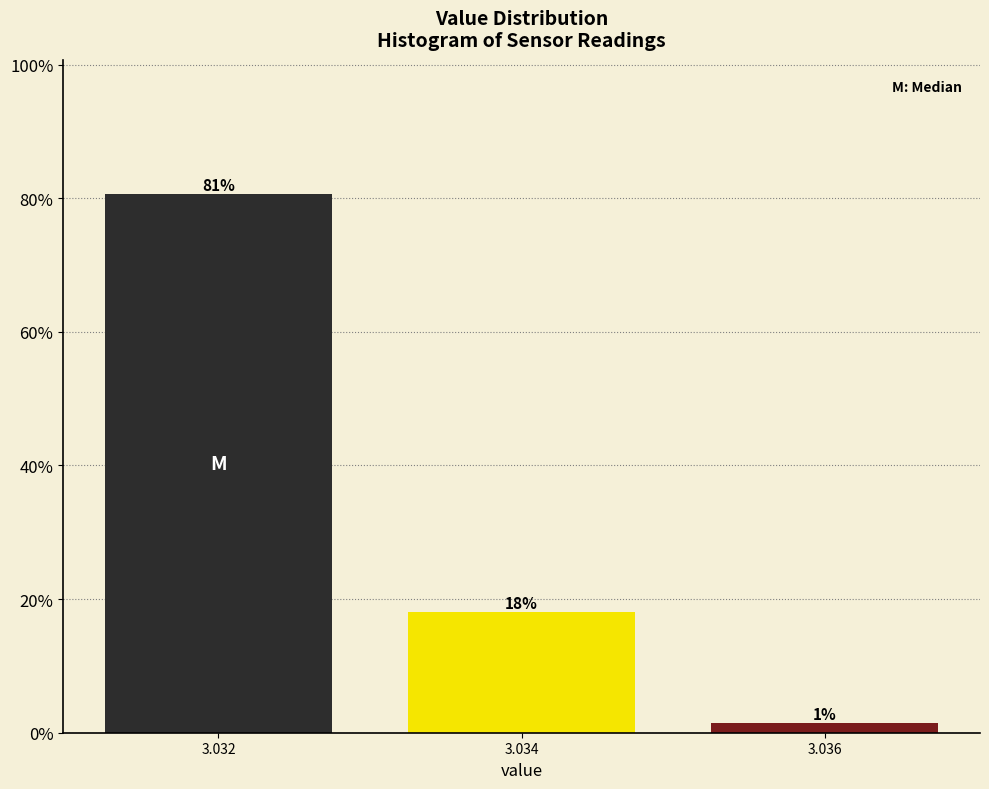

Are the bars horizontal?

No